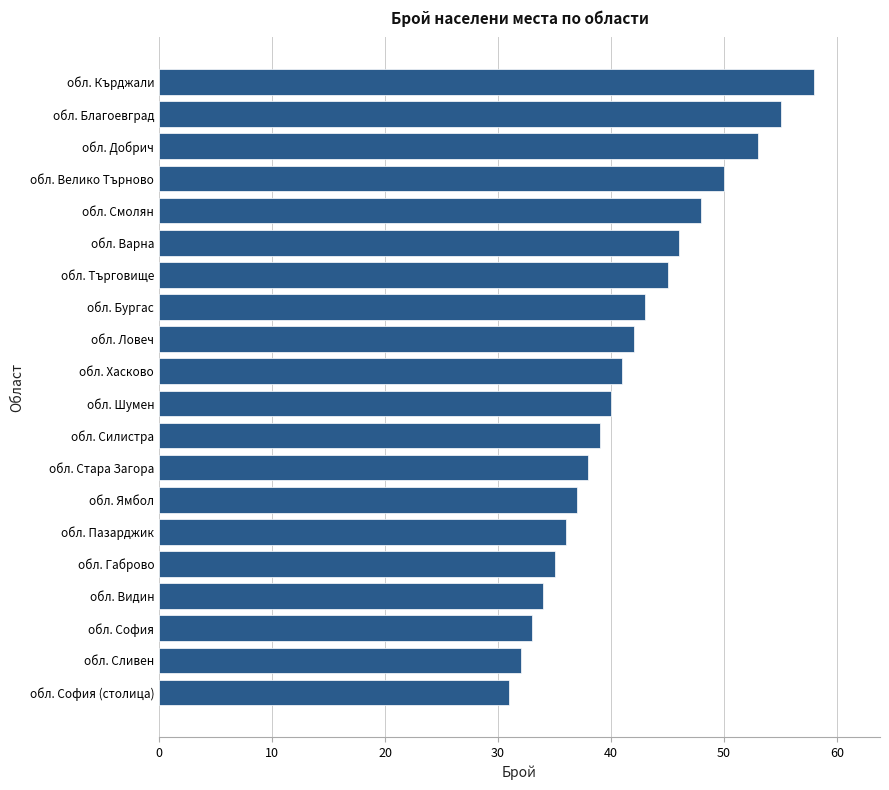

Which category has the highest value across all series?

обл. Кърджали